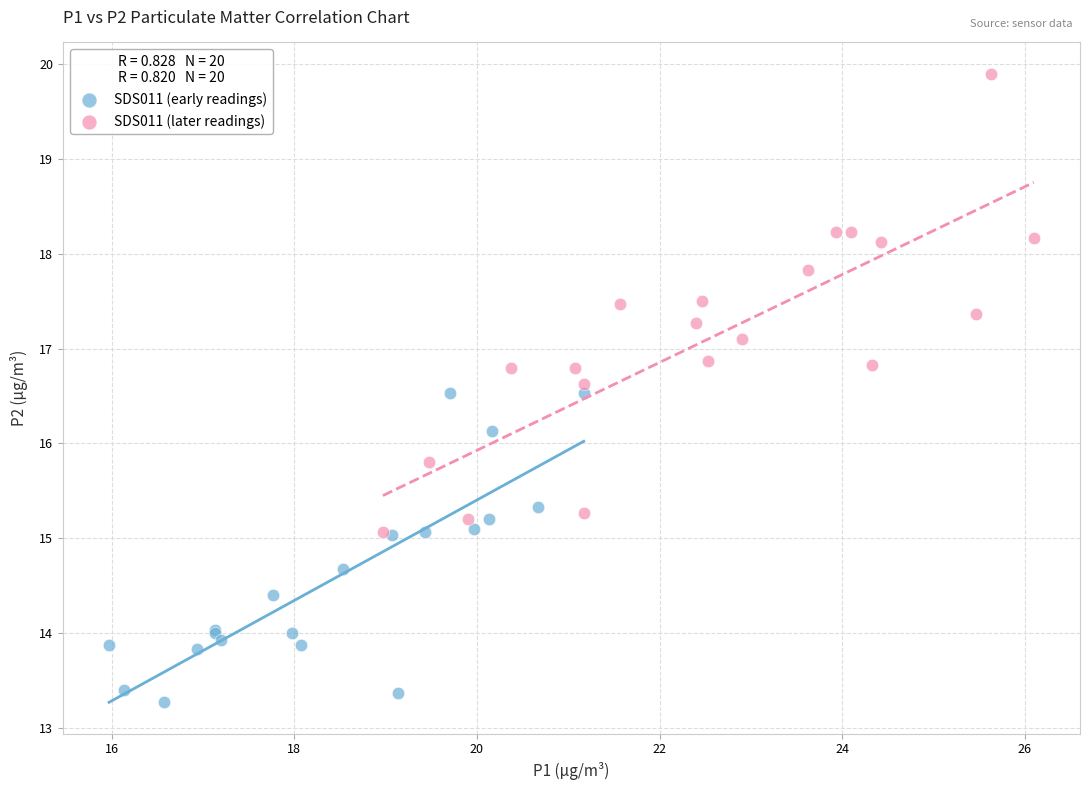

Which series reaches the minimum Y coordinate?

SDS011 (early readings)